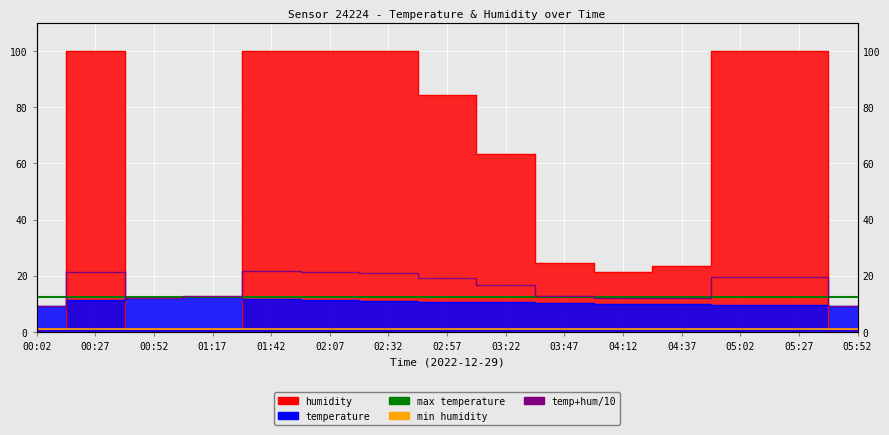

What is the label of the 5th point from the right?

04:12